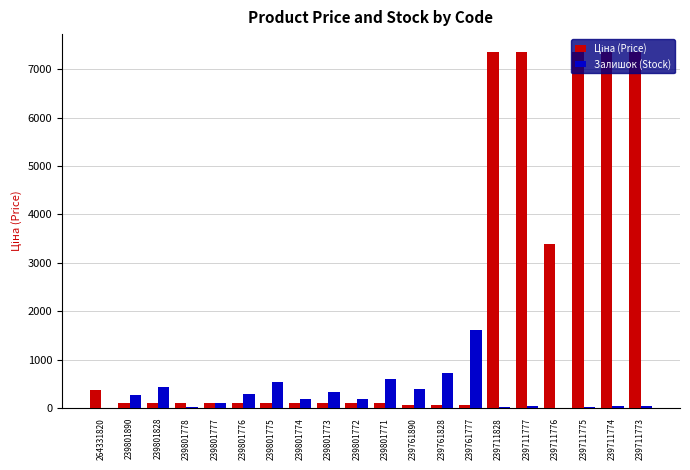

What is the highest value of the Залишок (Stock) series?

1614.0